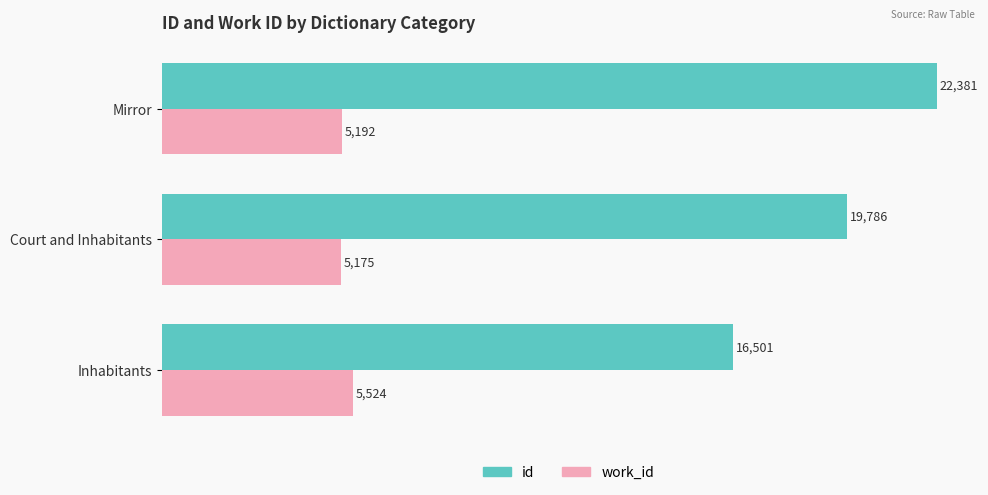

Count the number of data series in this chart.

2